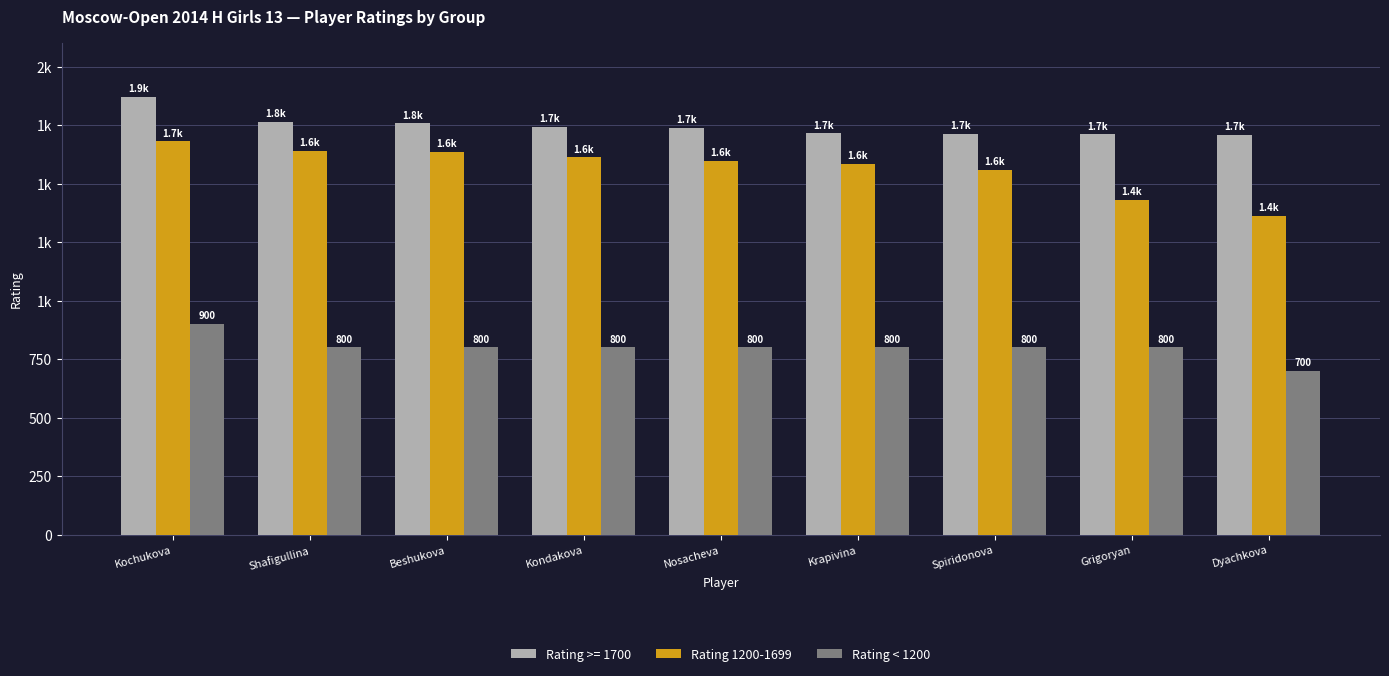

What are all the series names shown in the legend?

Rating >= 1700, Rating 1200-1699, Rating < 1200